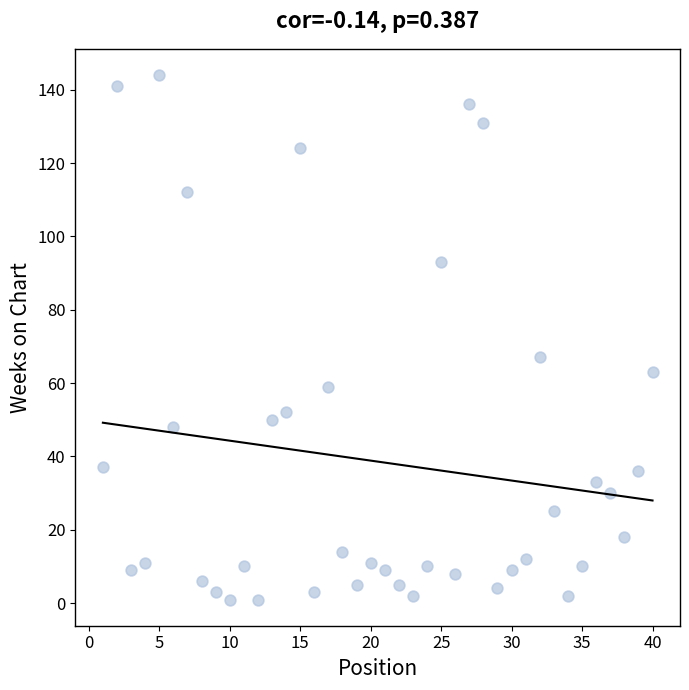

What is the range of Y values (max minus min)?

143